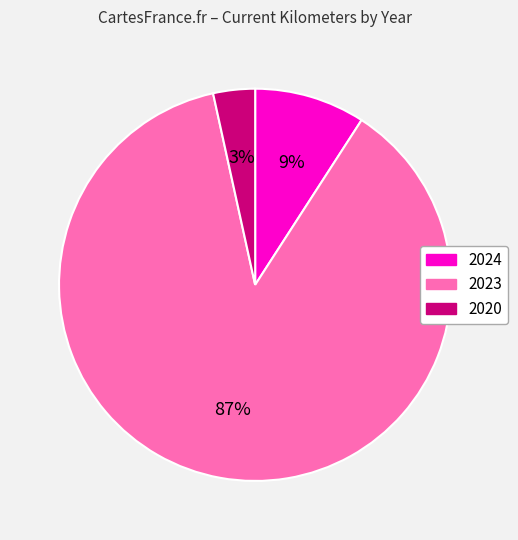

To the nearest percent, what is the average slice percentage?

33%